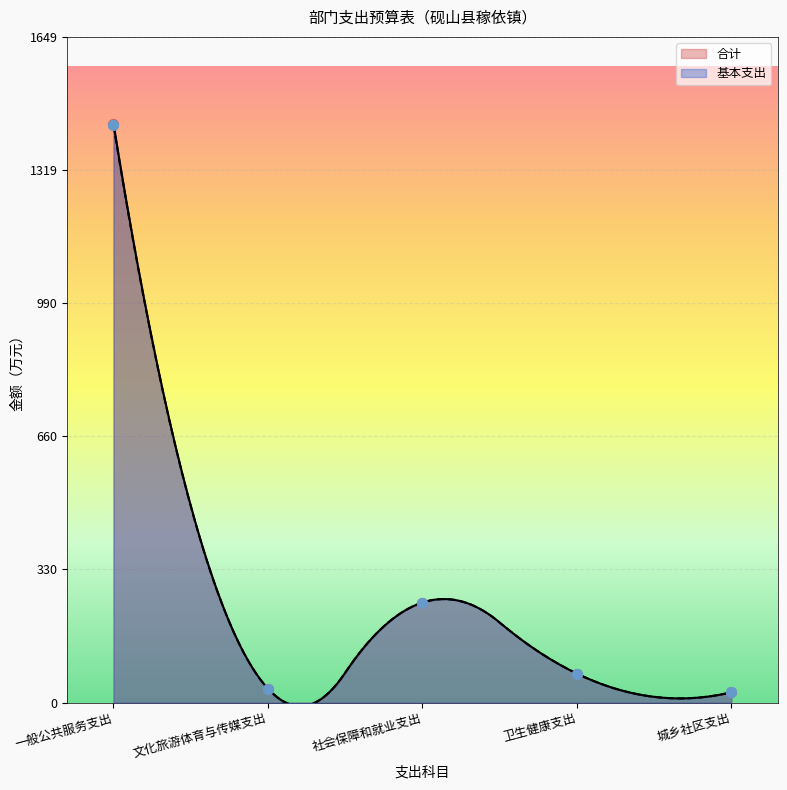

Which series contains the highest Y value?

合计